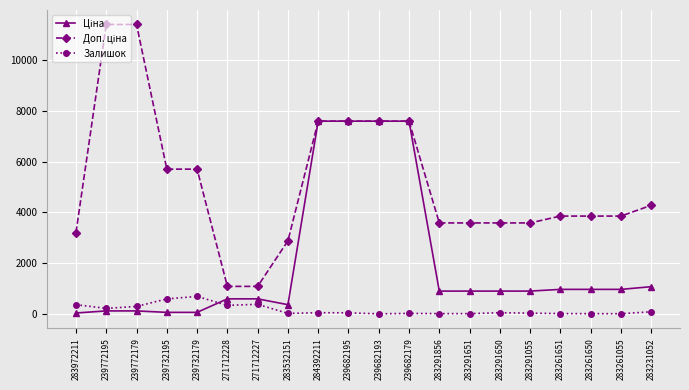

At how many categories does at least one series exceed 1602?

18